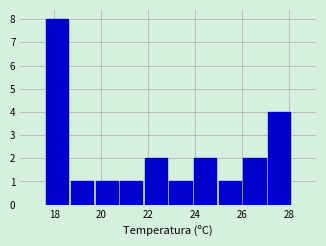

Over which range of the x-axis is the bar tallest?

17.60 to 18.65